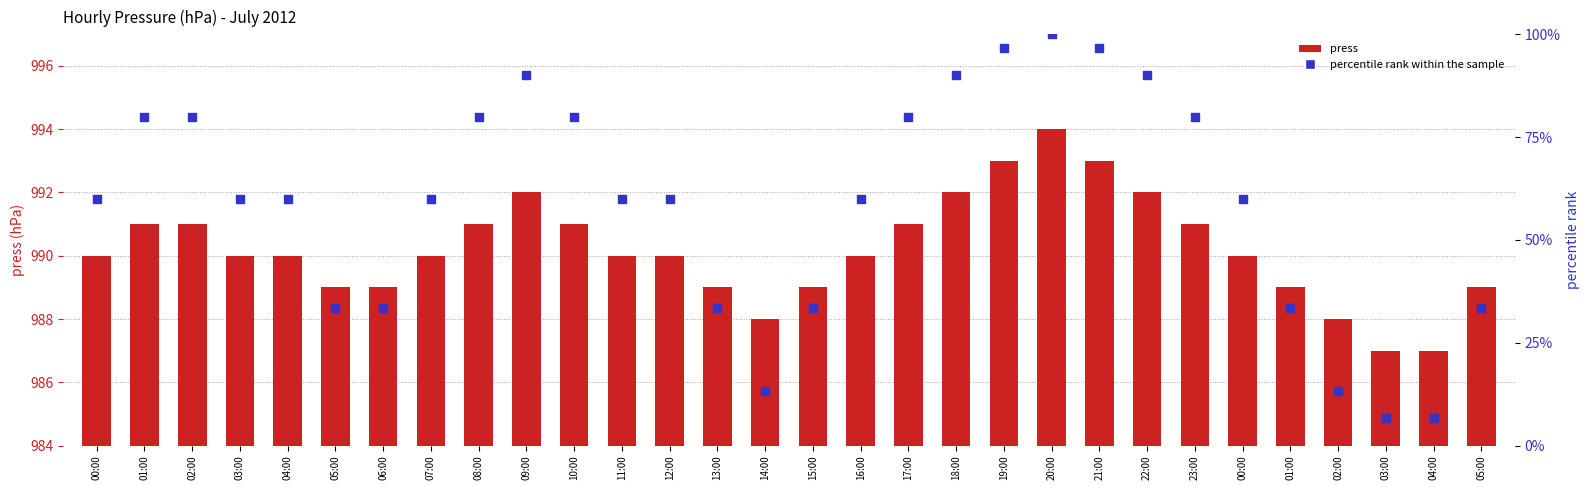

What are all the series names shown in the legend?

press, percentile rank within the sample